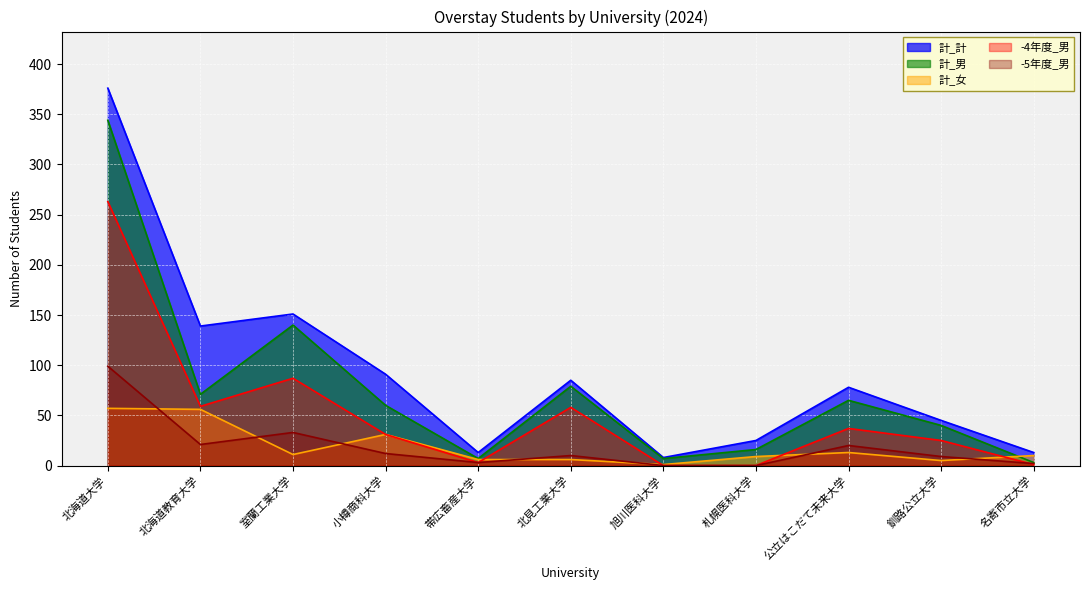

At which label does 計_計 reach its peak?

北海道大学